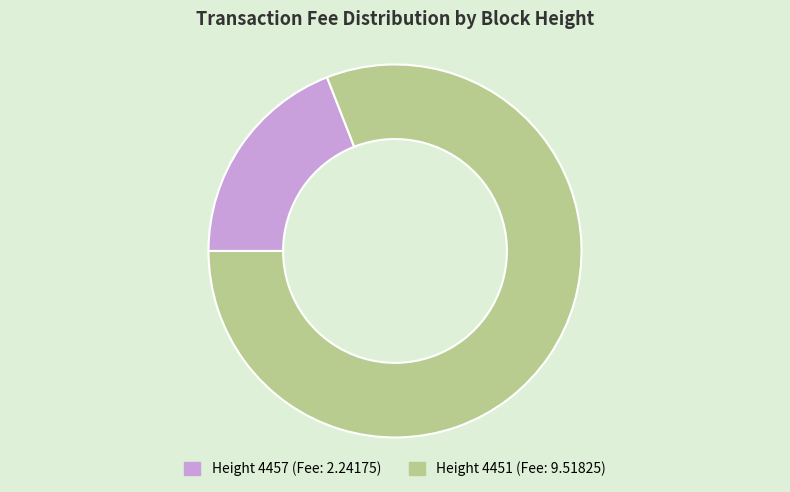

Is there any slice that represents more than half of the pie?

Yes